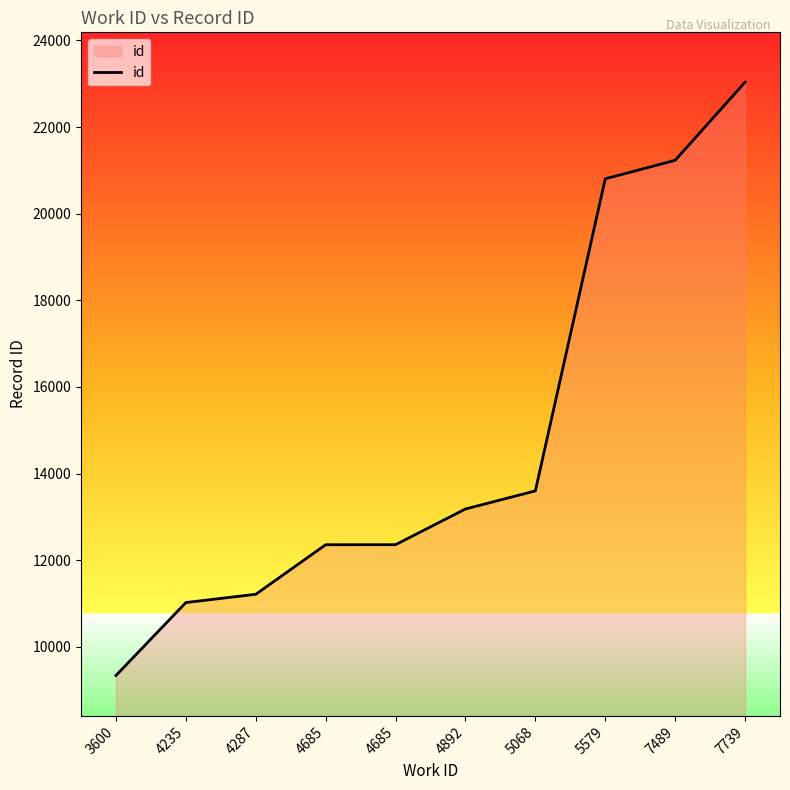

What is the greatest value displayed?

23035